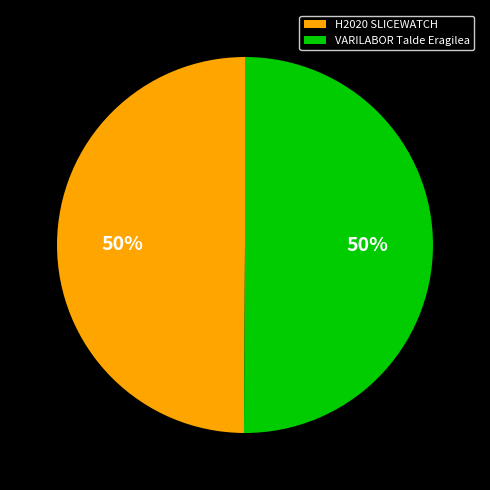

Is it true that H2020 SLICEWATCH is 50% of the pie?

True